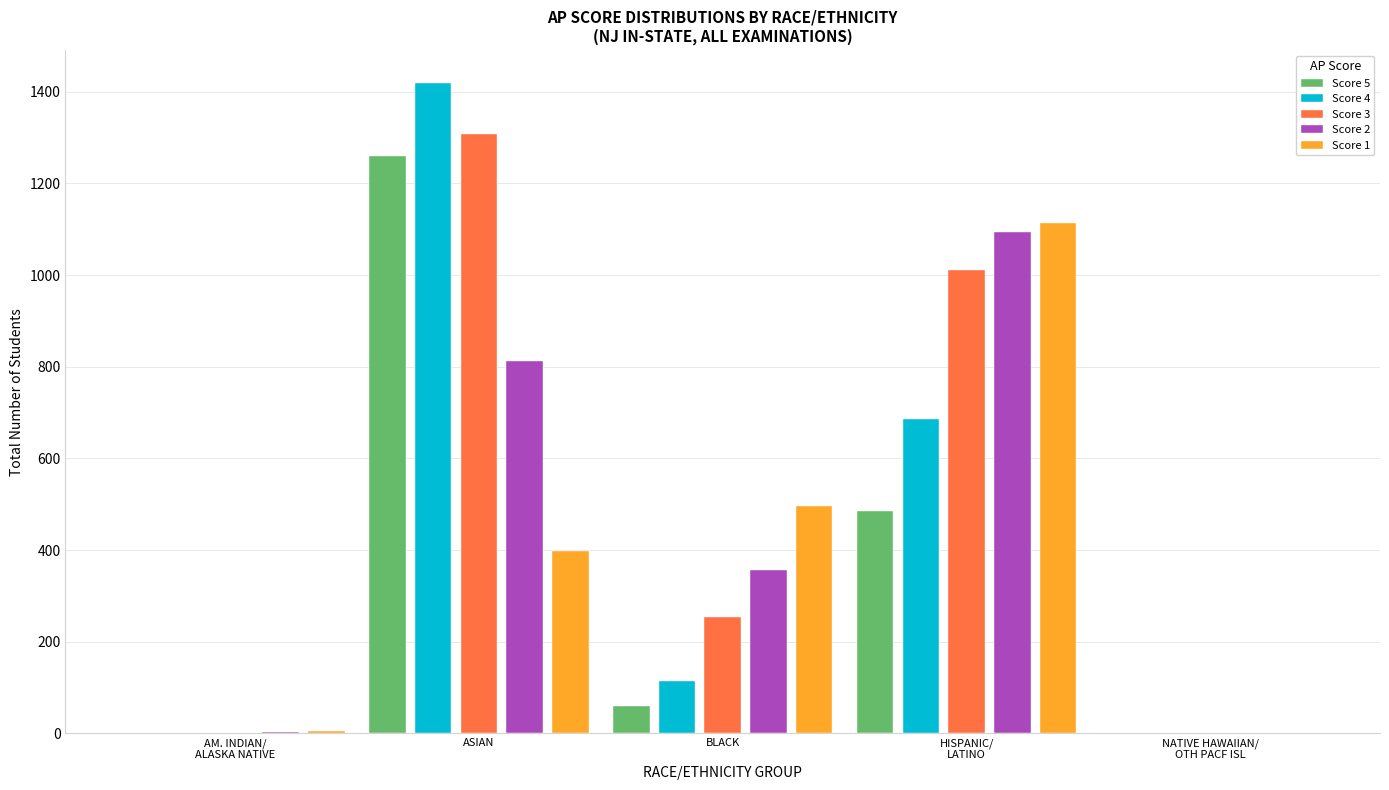

What is the total value across all series at AM. INDIAN/
ALASKA NATIVE?

11